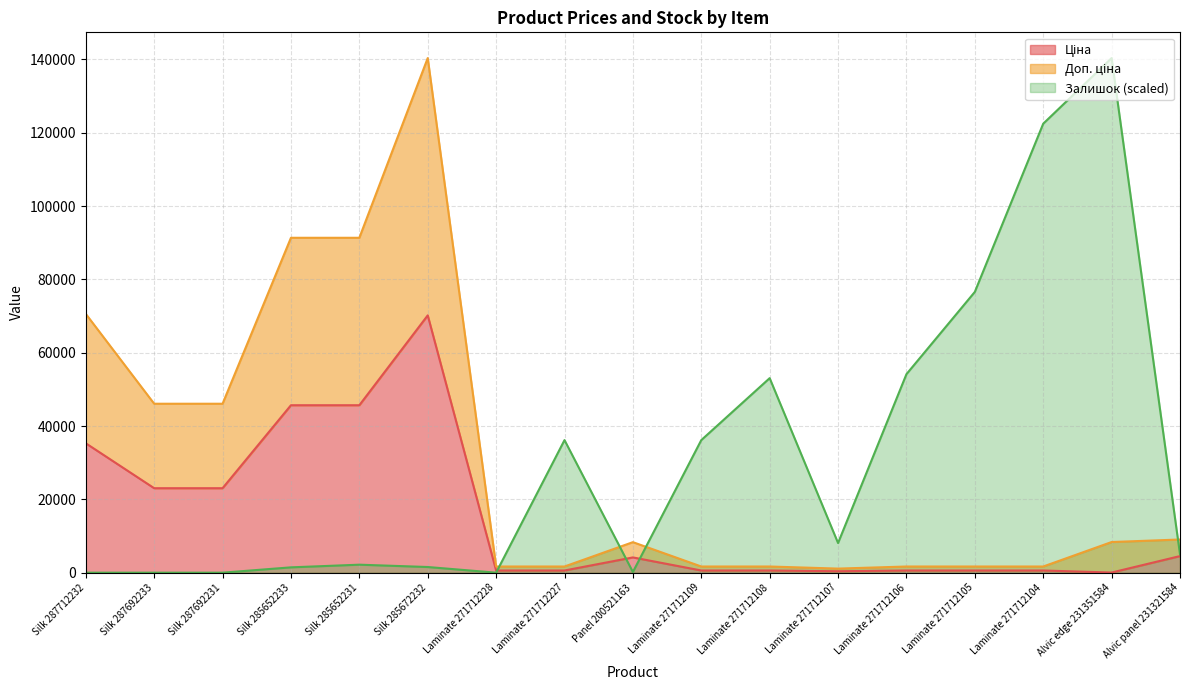

The value of Залишок at Laminate 271712105 is 76586.5. True or false?

True